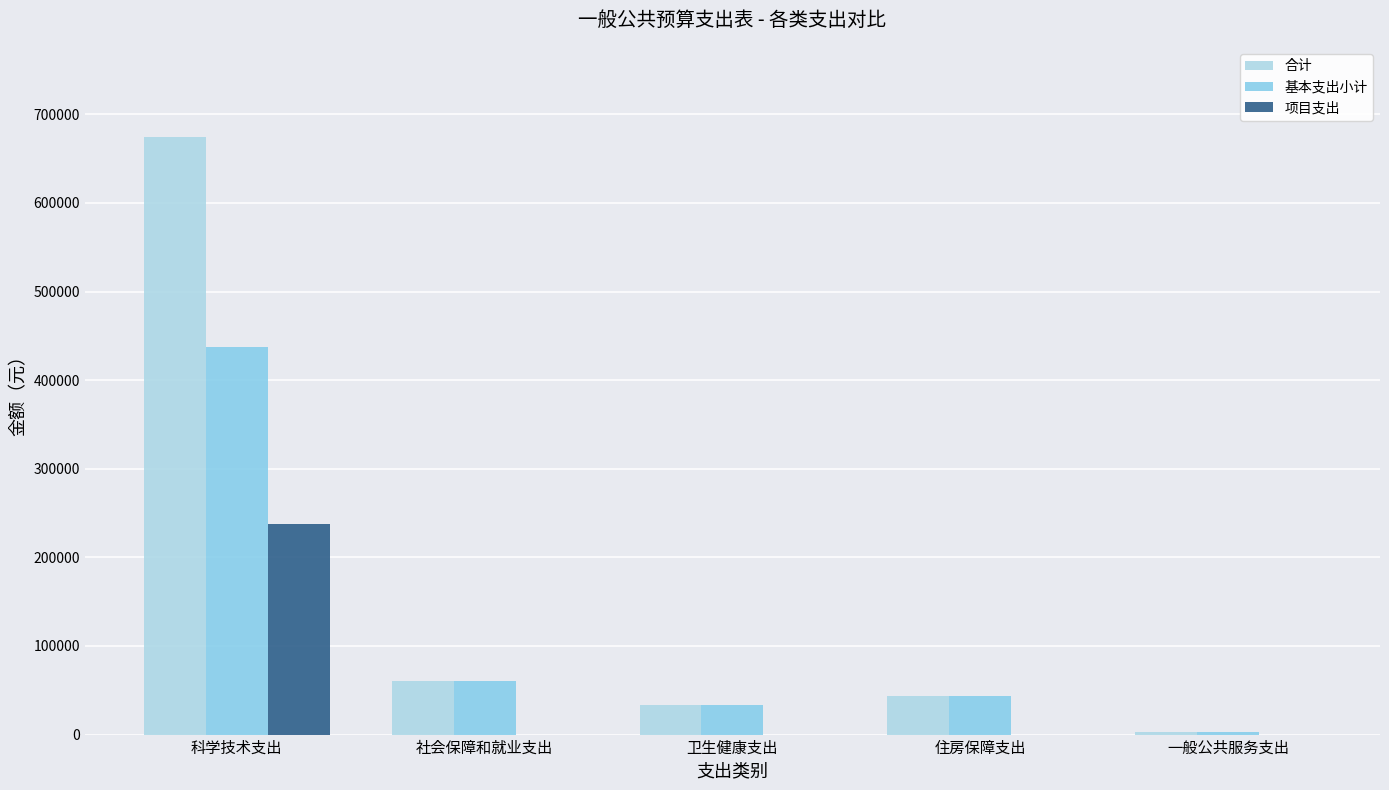

What is the difference between the 基本支出小计 values at 一般公共服务支出 and 卫生健康支出?

29964.3